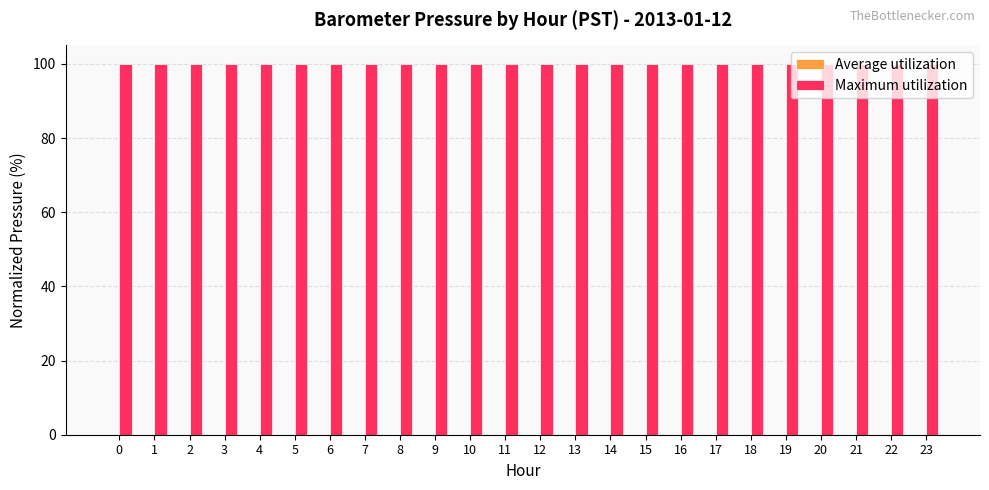

How many groups of bars are there?

24